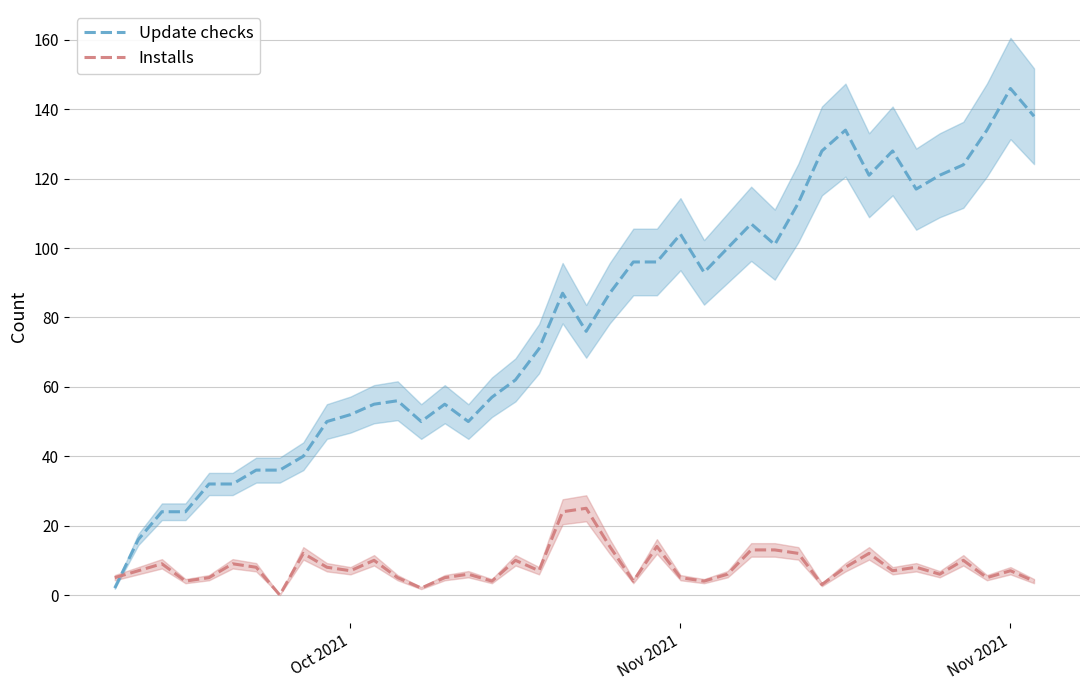

Which series has the largest total across all categories?

Update checks